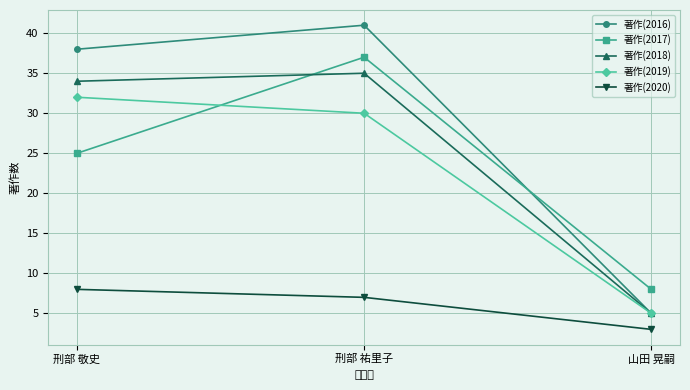

What is the label of the 2nd point from the left?

刑部 祐里子